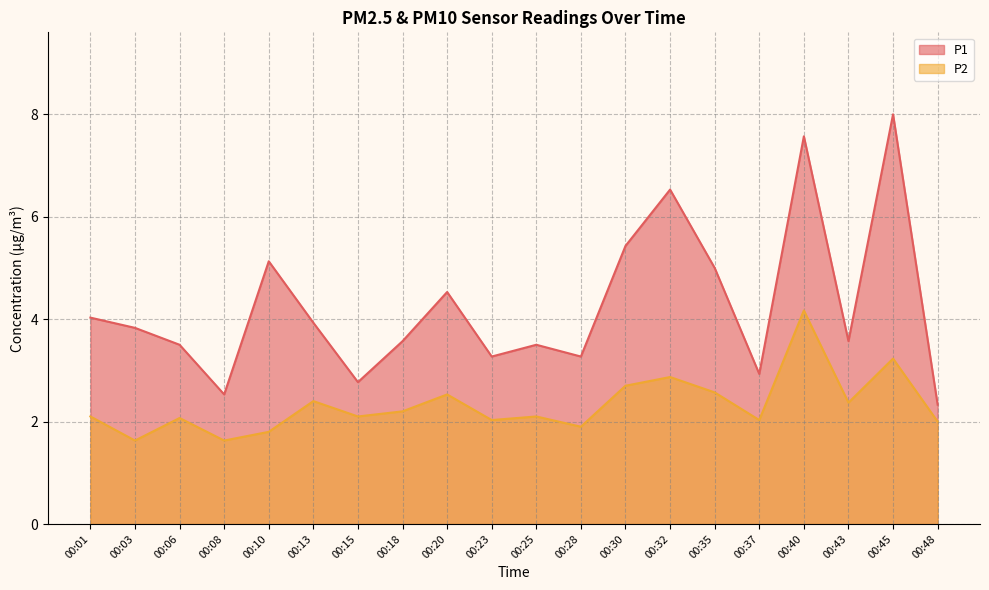

Is it true that P1 equals 4.6 at 00:28?

False